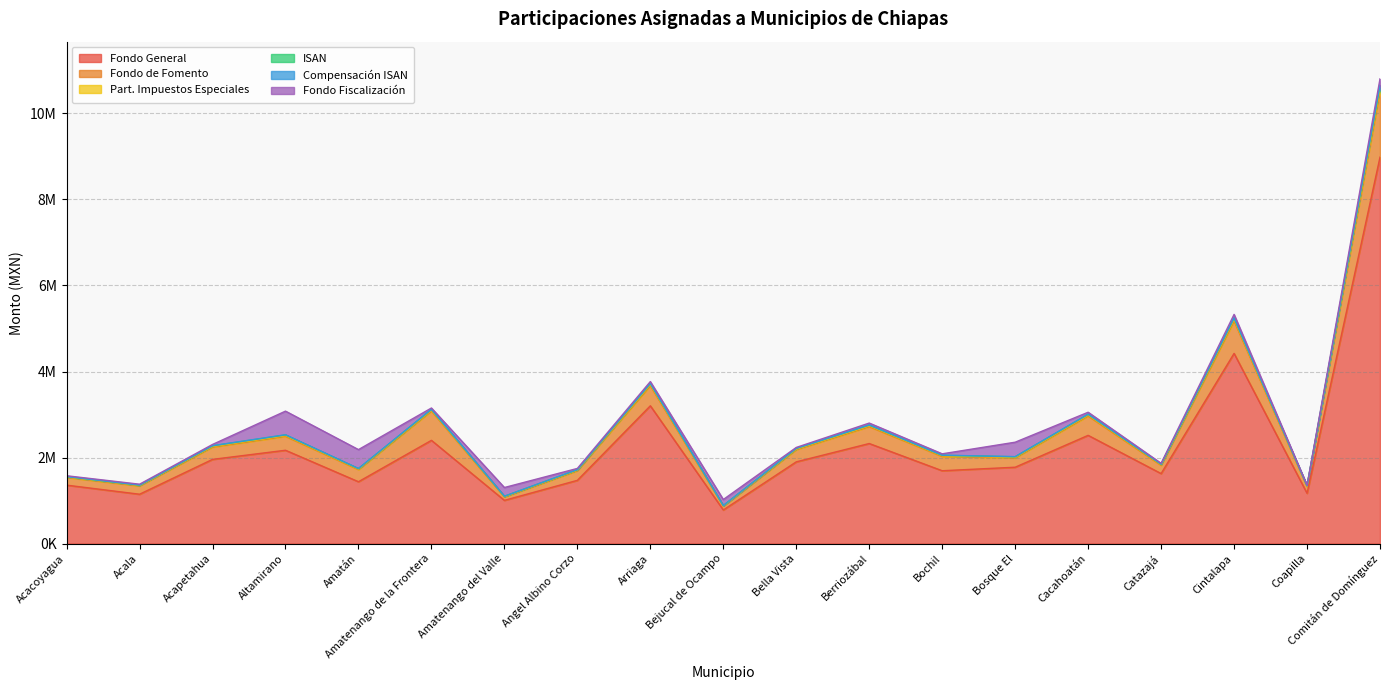

What is the maximum value for Fondo General?

8983392